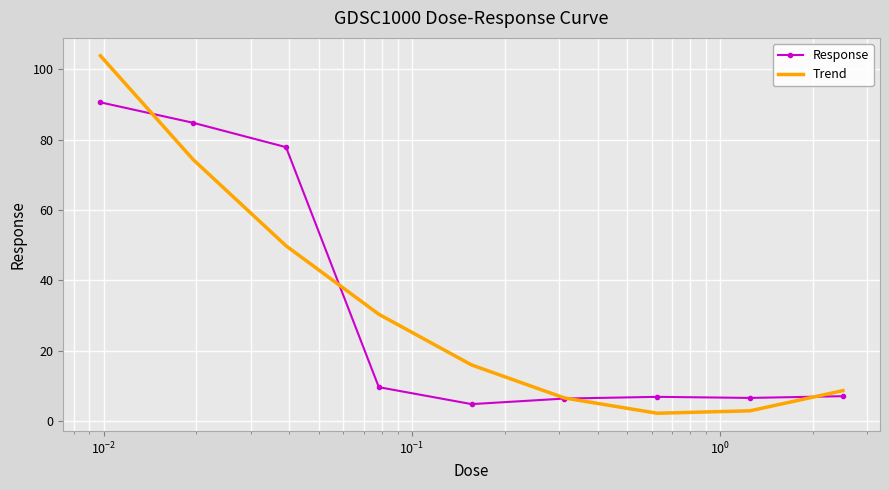

List the series in order of their peak value, highest first.

Trend, Response